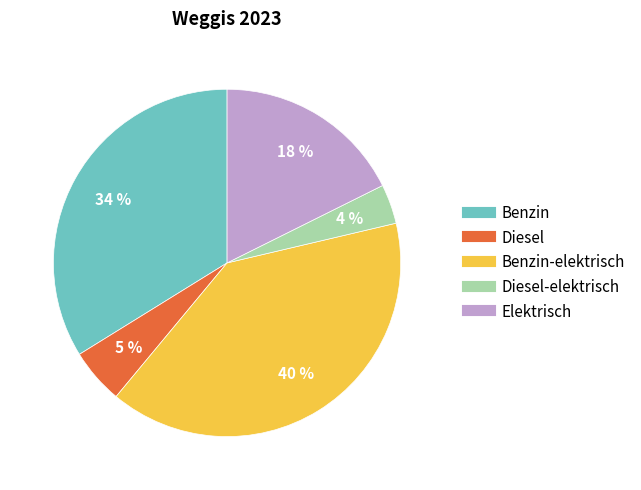

How many slices are in this pie chart?

5